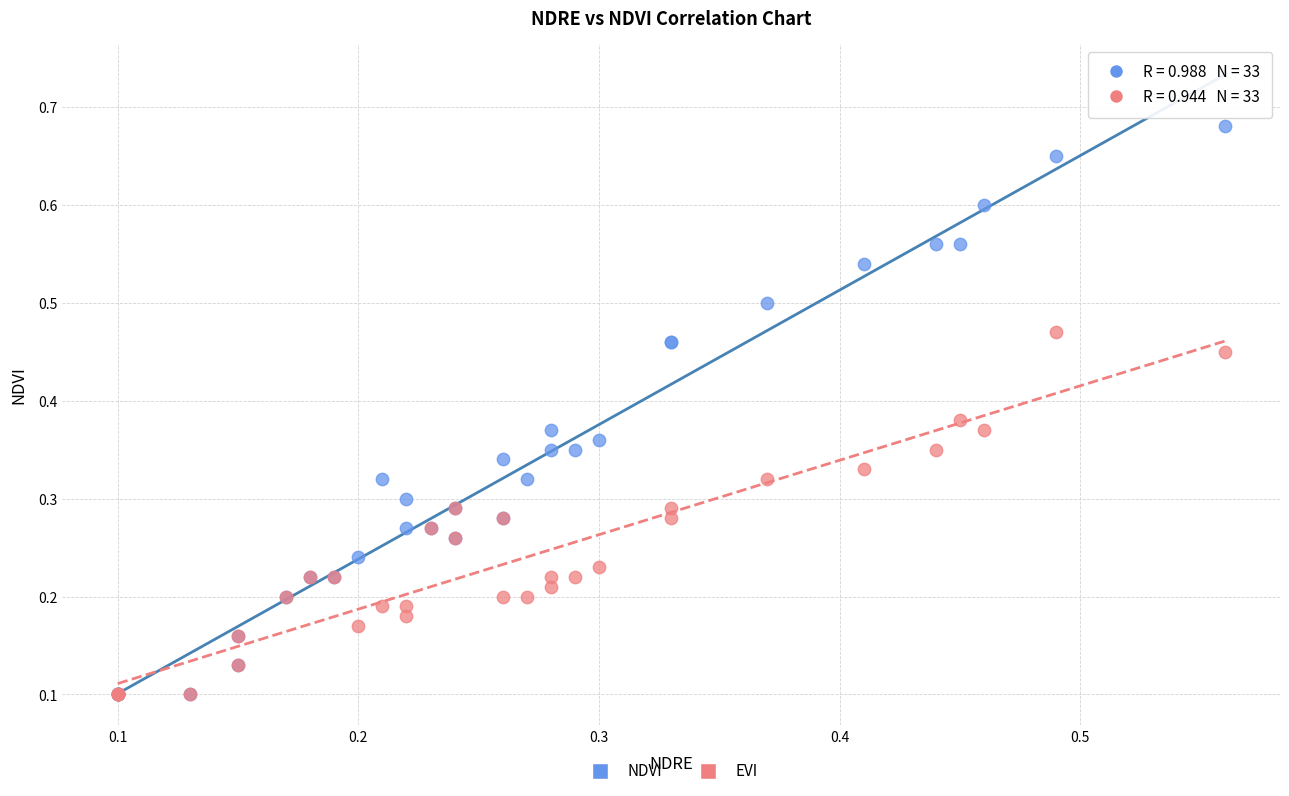

What are all the series names shown in the legend?

NDVI, EVI